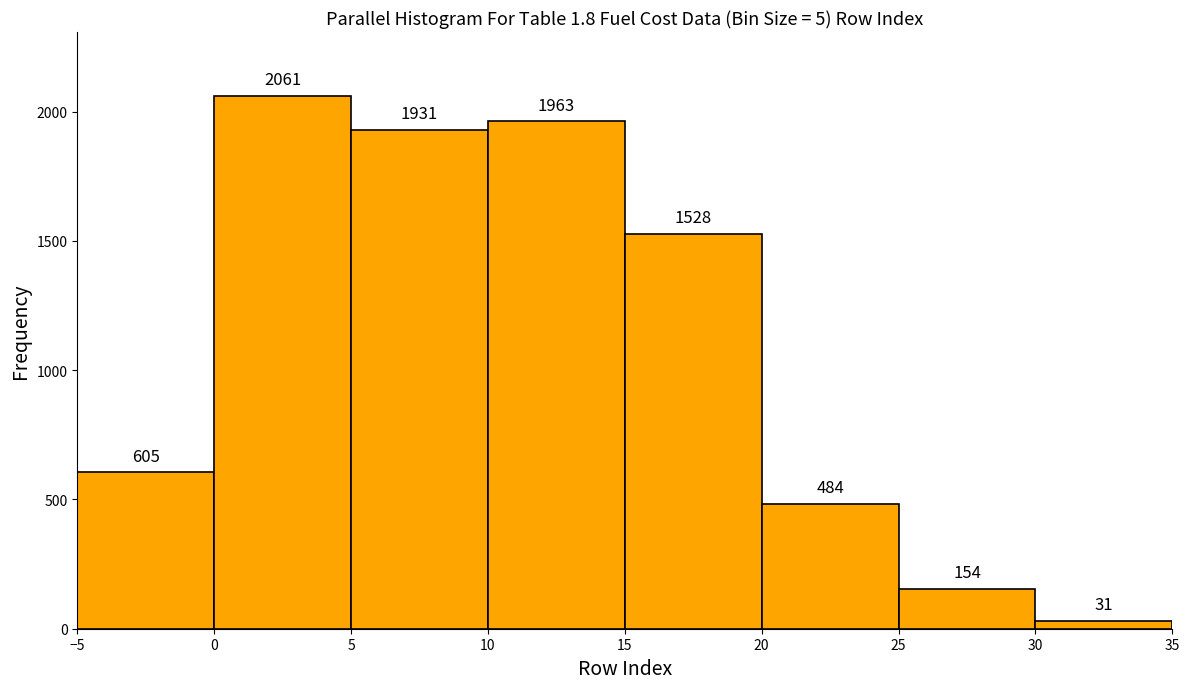

Over which range of the x-axis is the bar tallest?

0 to 5